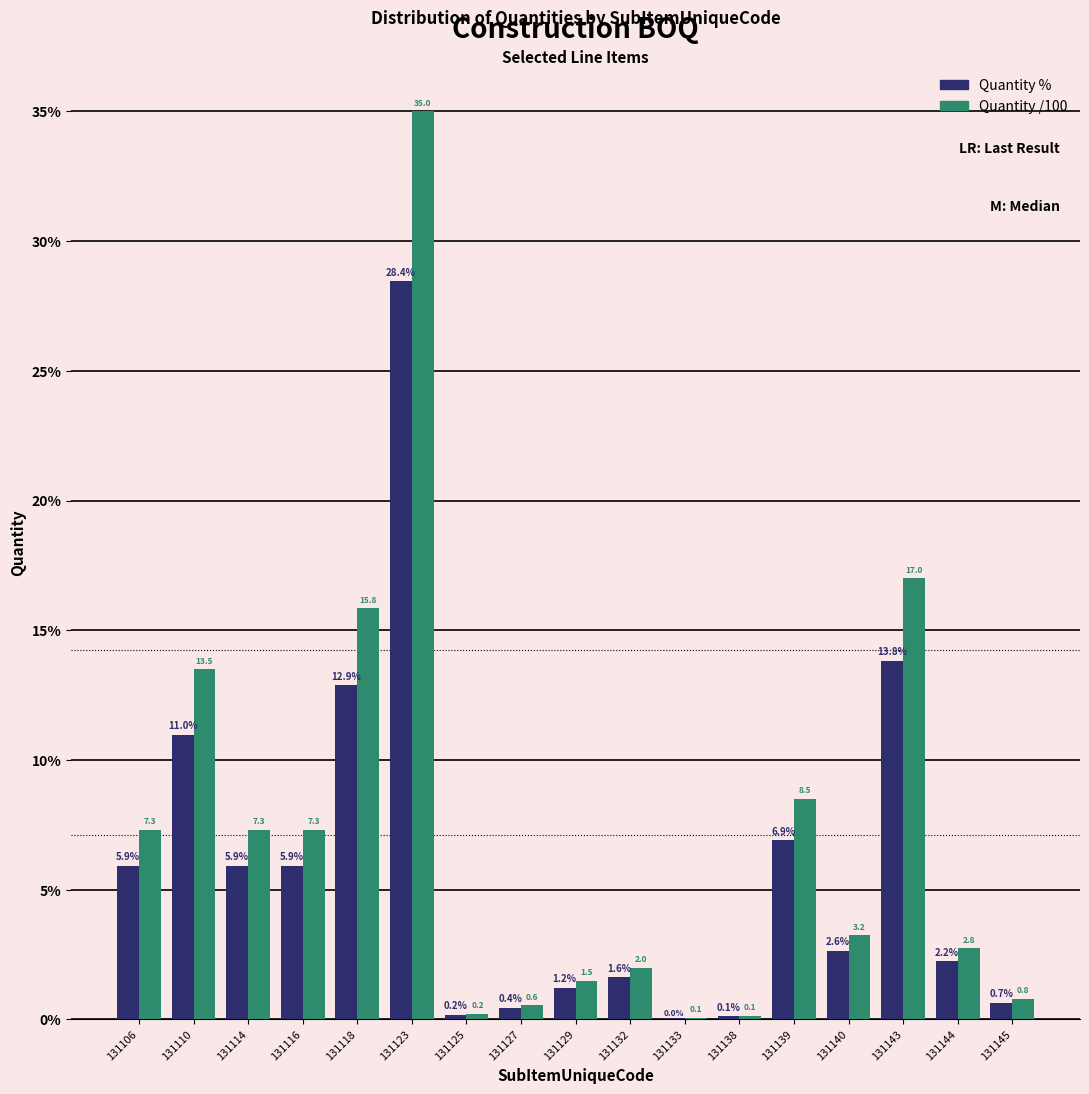

The Quantity /100 series shows 11.6 at 131114. True or false?

False